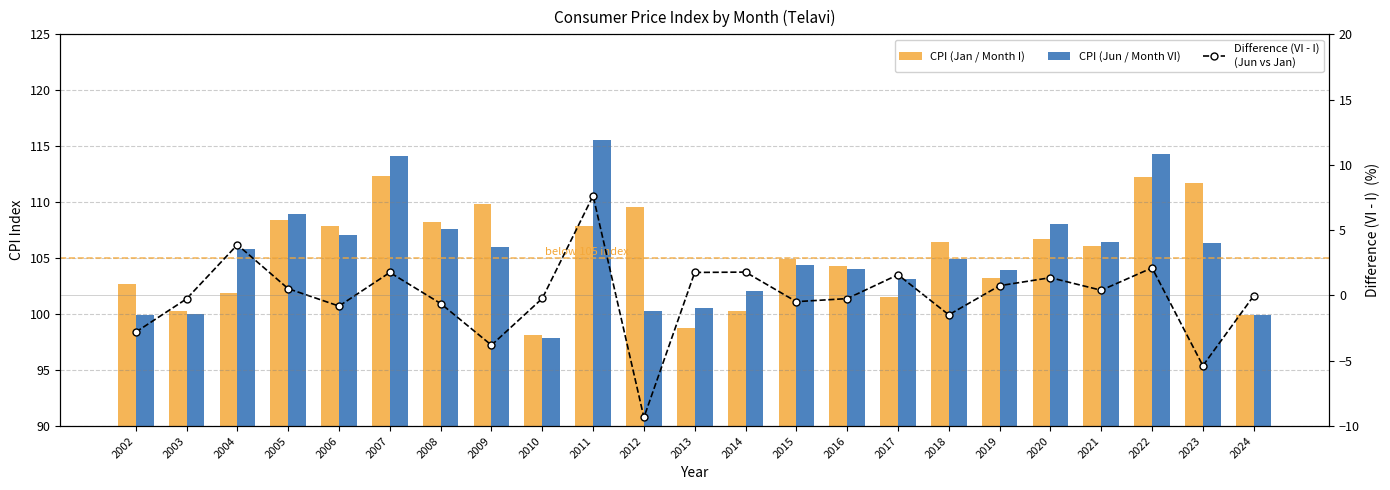

What is the sum of the CPI (Jun / Month VI) values at 2008 and 2002?

207.5